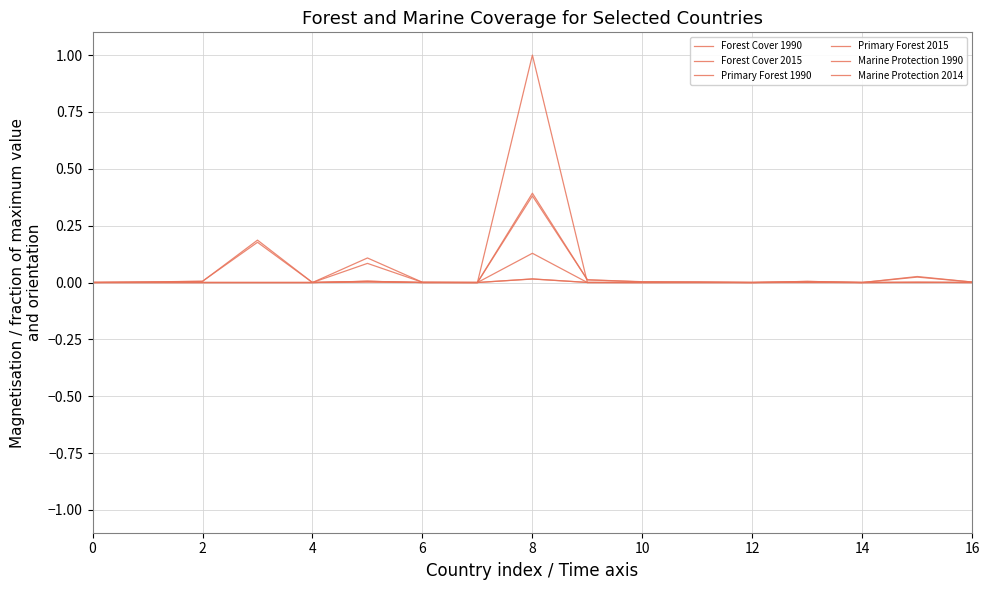

At which category does Marine Protection 1990 reach its first local peak?

2